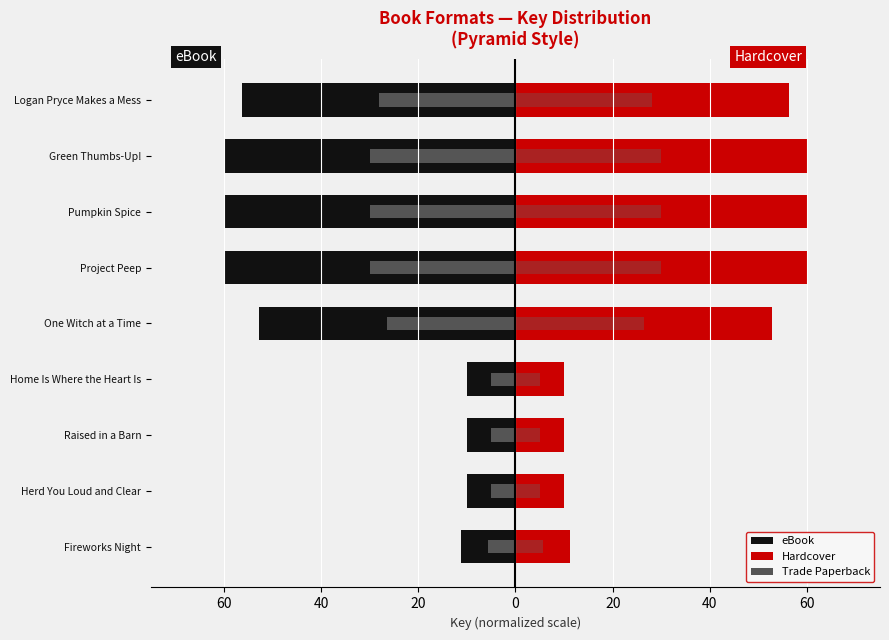

True or false: Hardcover has a value of 60.0 at Green Thumbs-Up!.

True